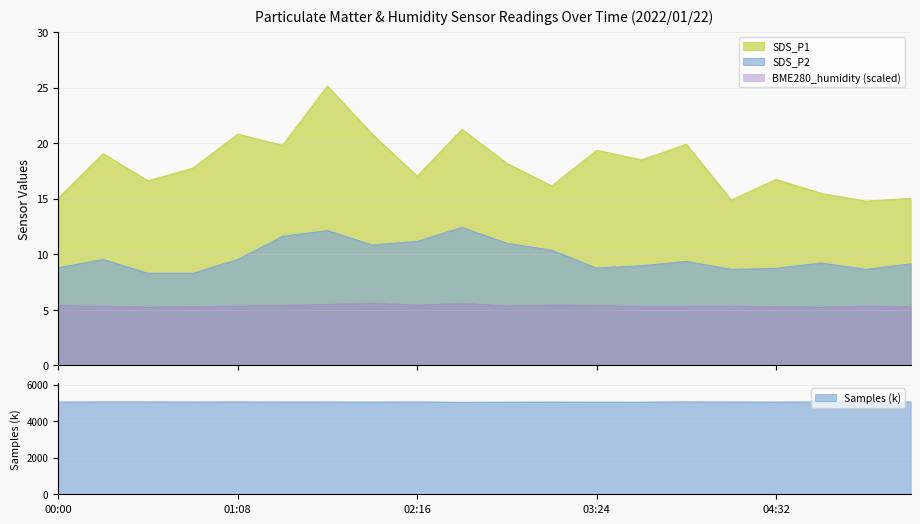

Where is SDS_P1 nearest to the value 19?

00:17